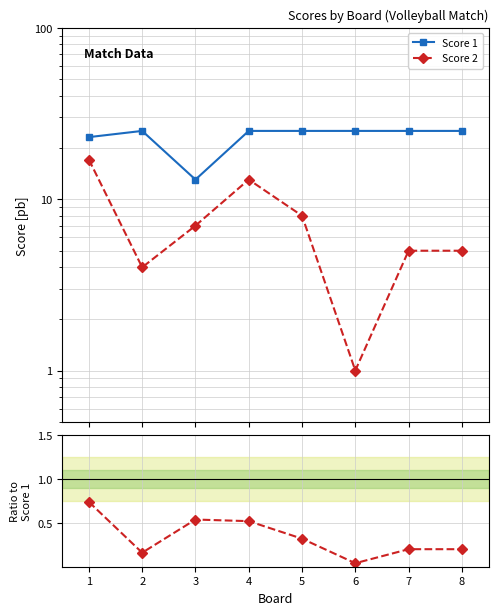

Which series changed the most between 1 and 7?

Score 2